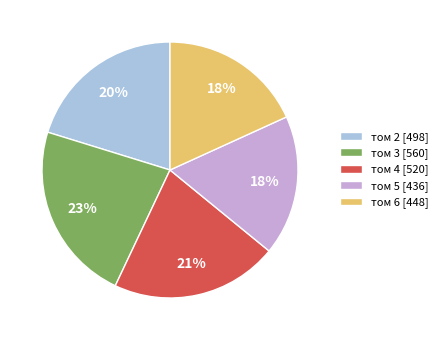

Combined, do том 6 [448] and том 2 [498] account for over 50%?

No